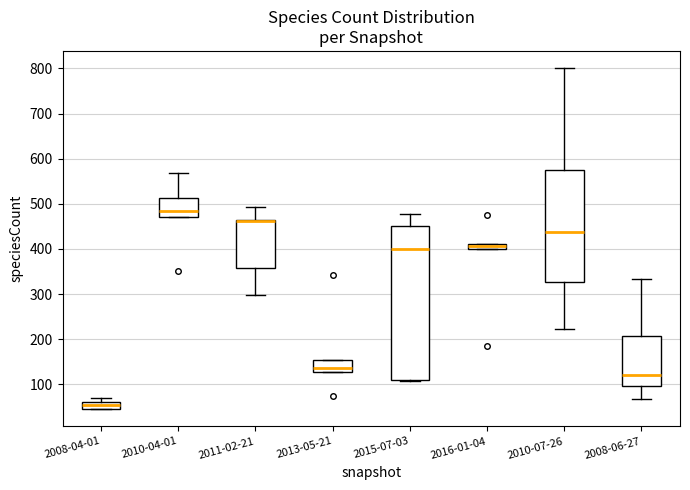

Comparing the boxes themselves (not the whiskers), which one is the tallest?

2015-07-03